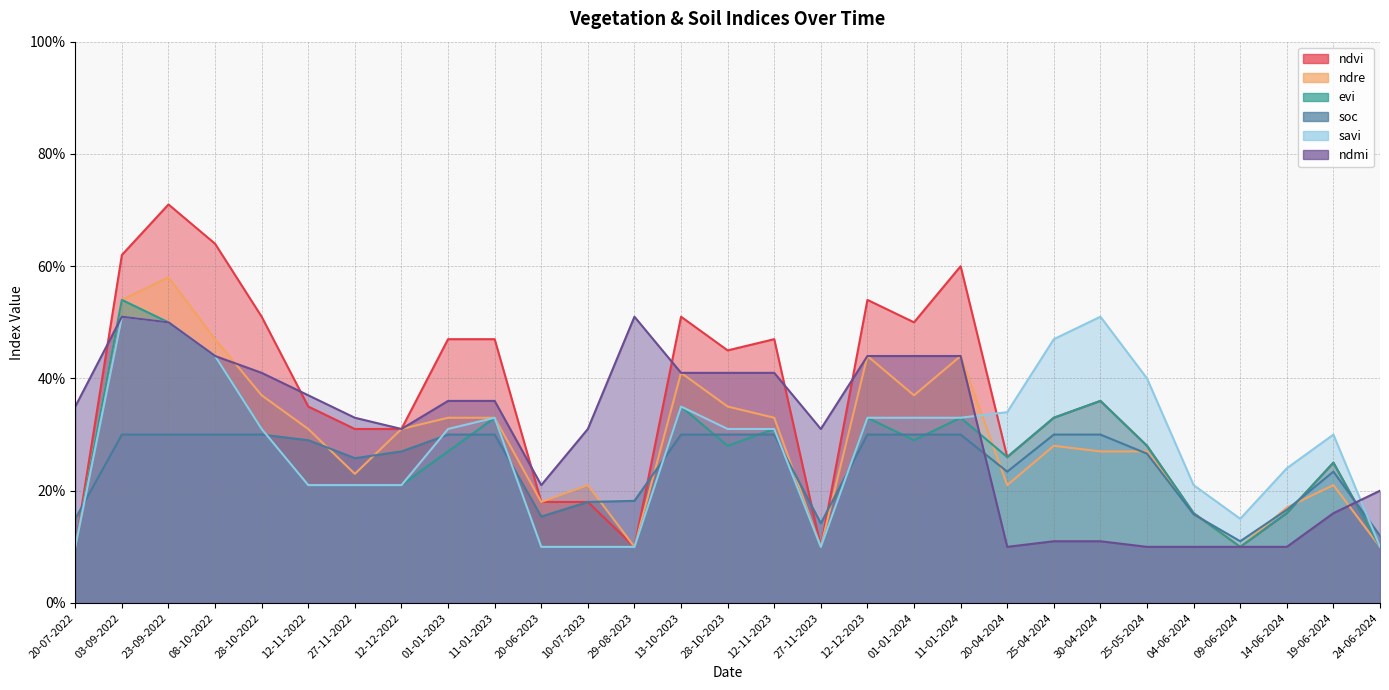

In soc, how many points are higher than both neighbors (excluding endpoints)?

1